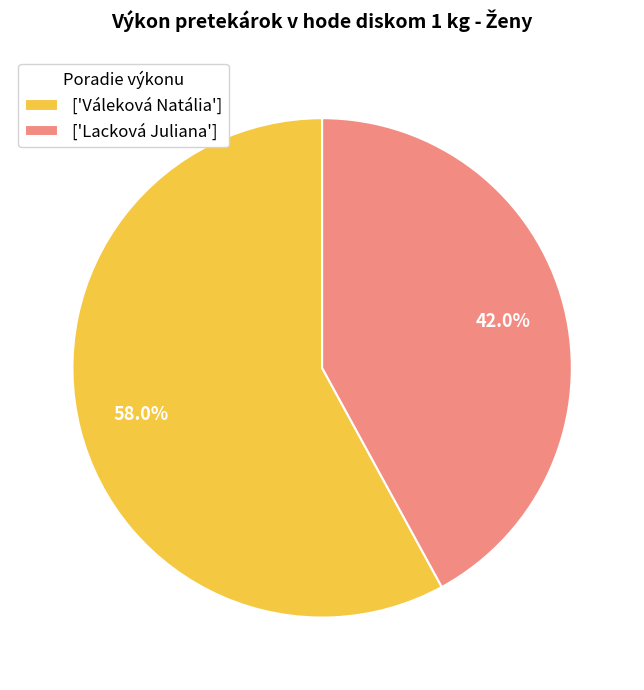

Between ['Lacková Juliana'] and ['Váleková Natália'], which is larger?

['Váleková Natália']